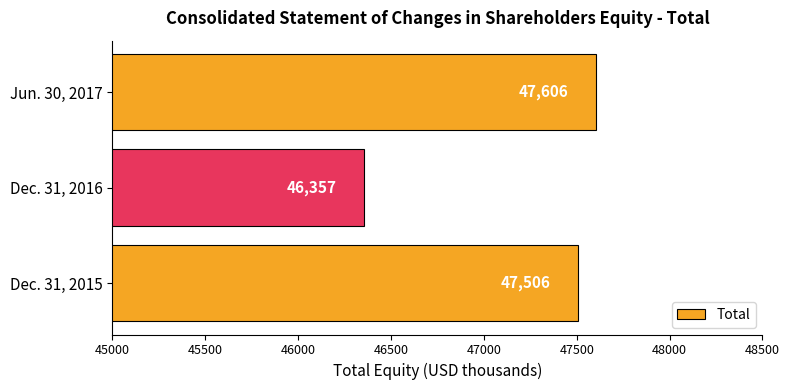

The chart shows a value of 72444 at Jun. 30, 2017. True or false?

False